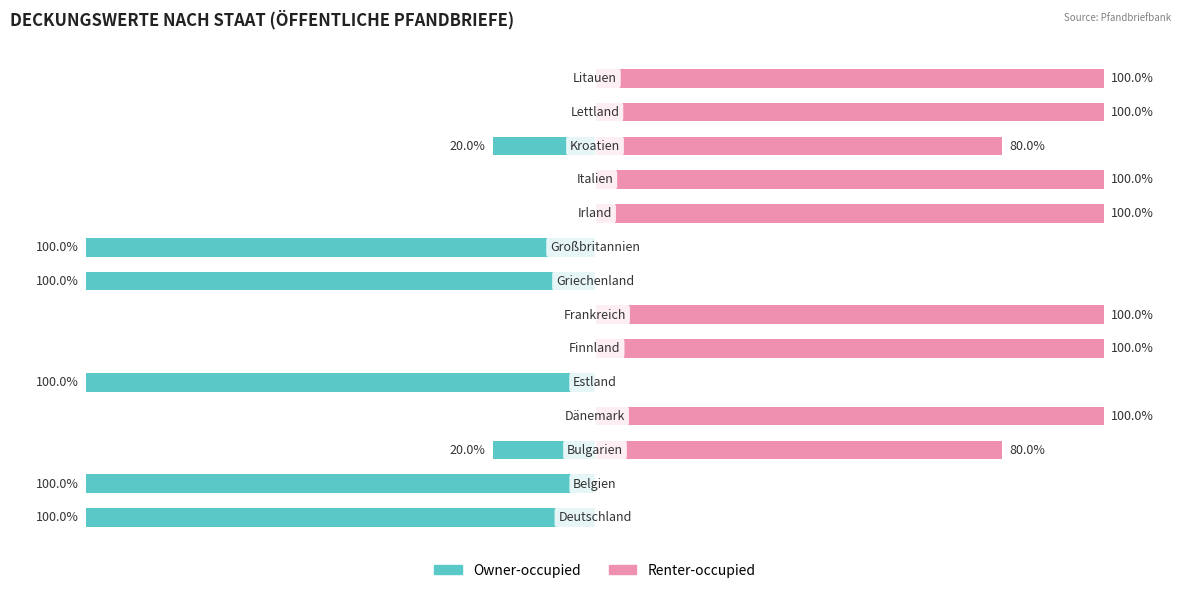

Is it true that Owner-occupied equals -57 at 10?

False